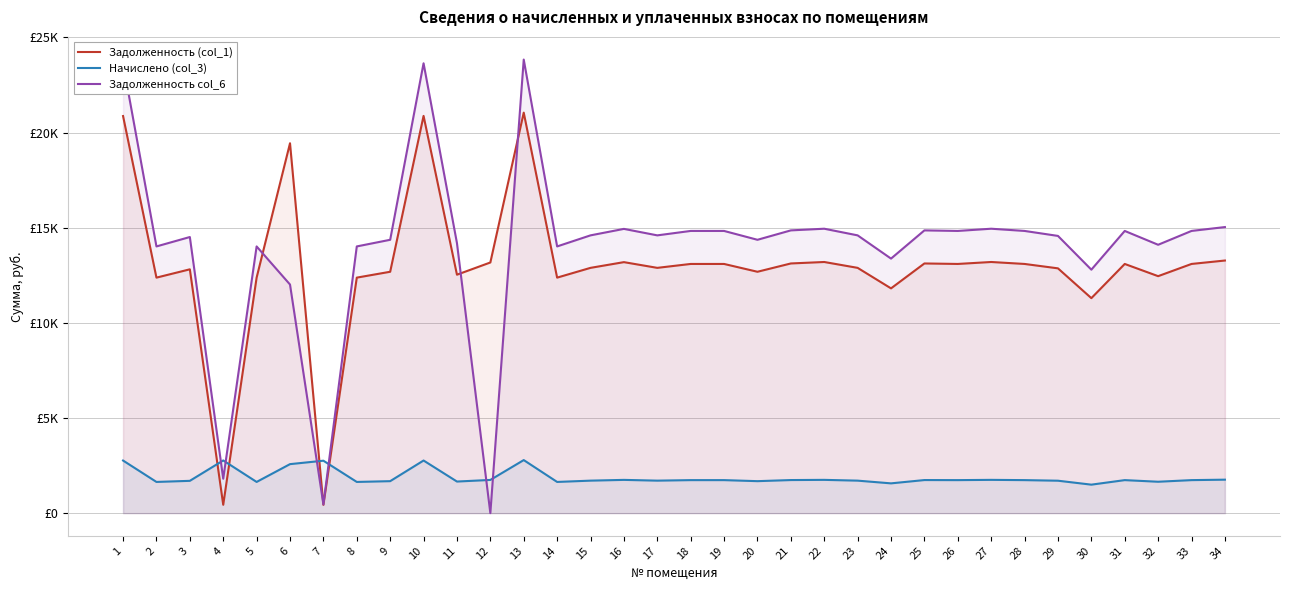

What is the difference between the maximum and second lowest values in the Задолженность (col_1) series?

20610.4